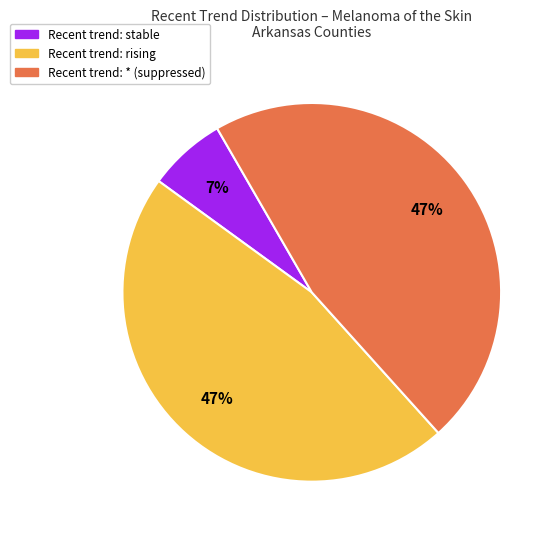

To the nearest percent, what is the difference between the largest and smallest slice percentages?

40%